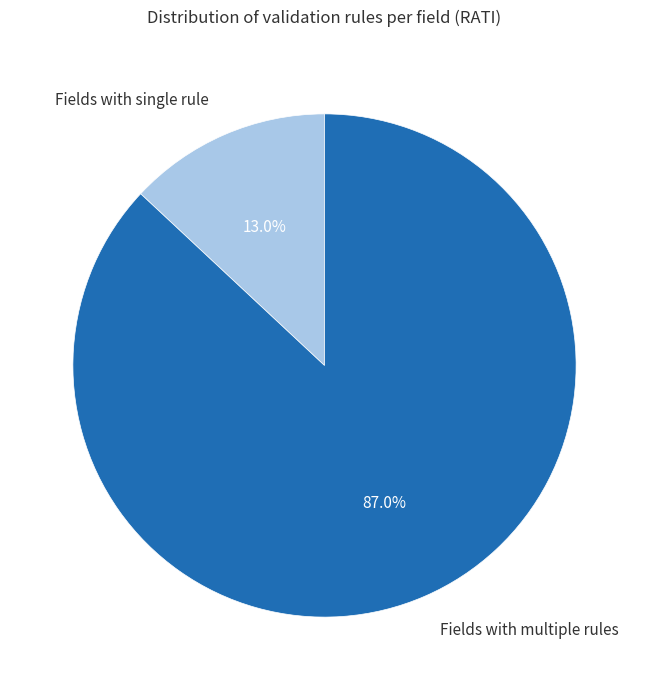

What is the total percentage of Fields with single rule and Fields with multiple rules?

100.0%